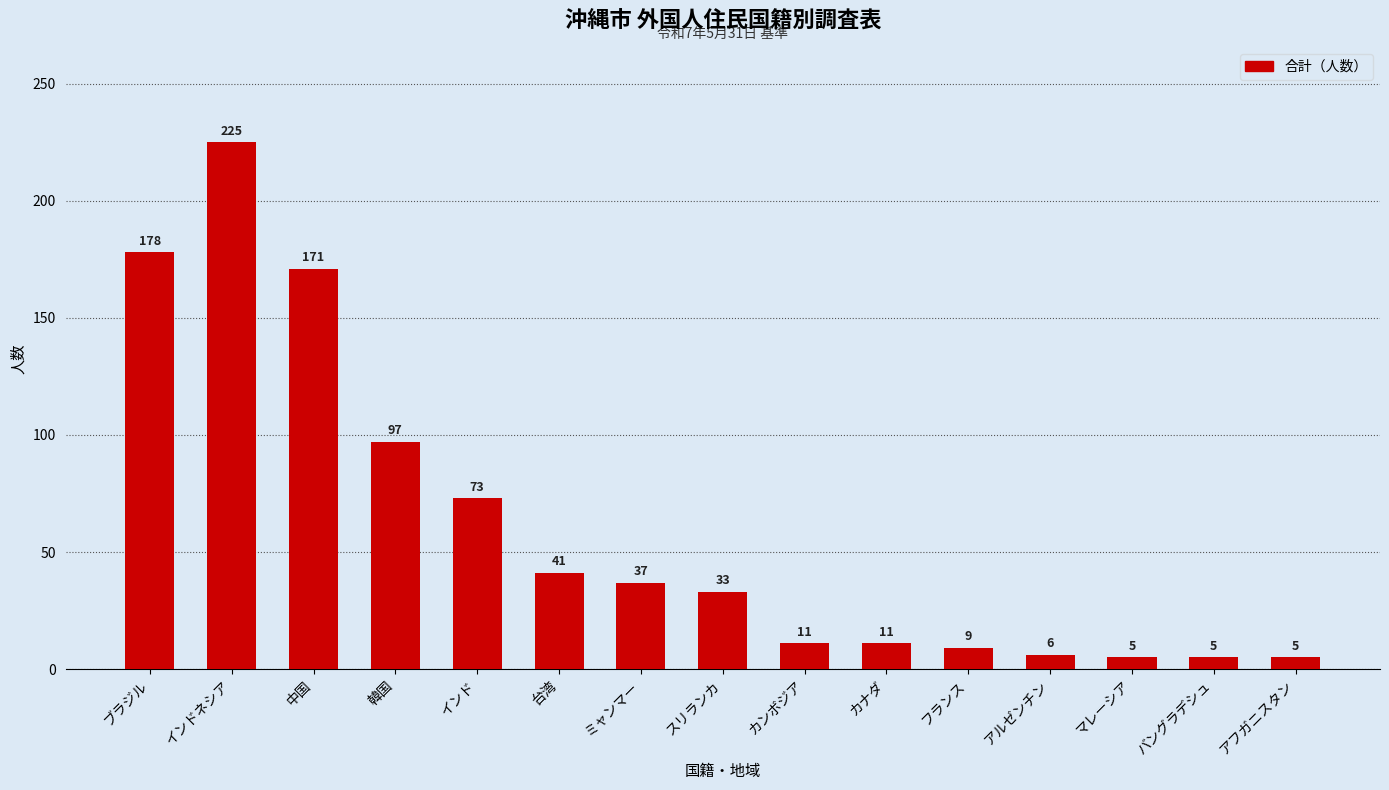

How many bars are there in total?

15